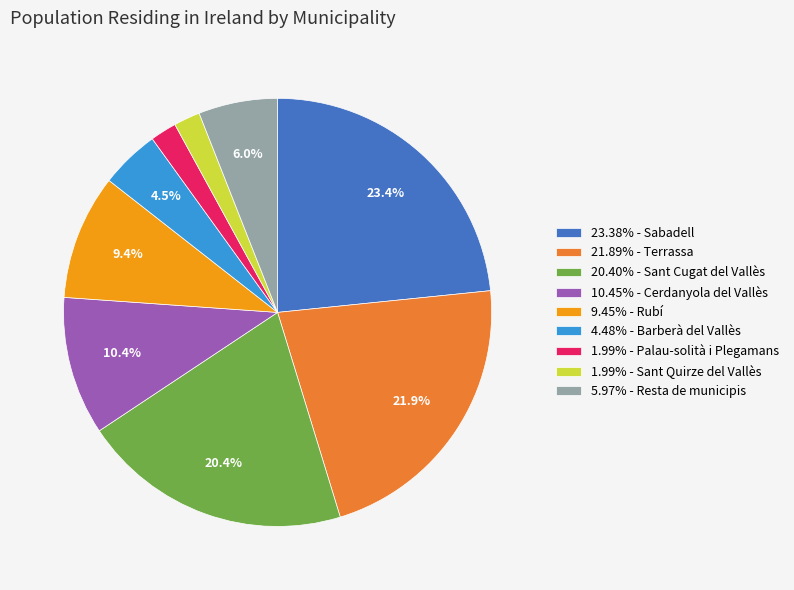

Do 5.97% - Resta de municipis and 10.45% - Cerdanyola del Vallès together represent more than half of the pie?

No